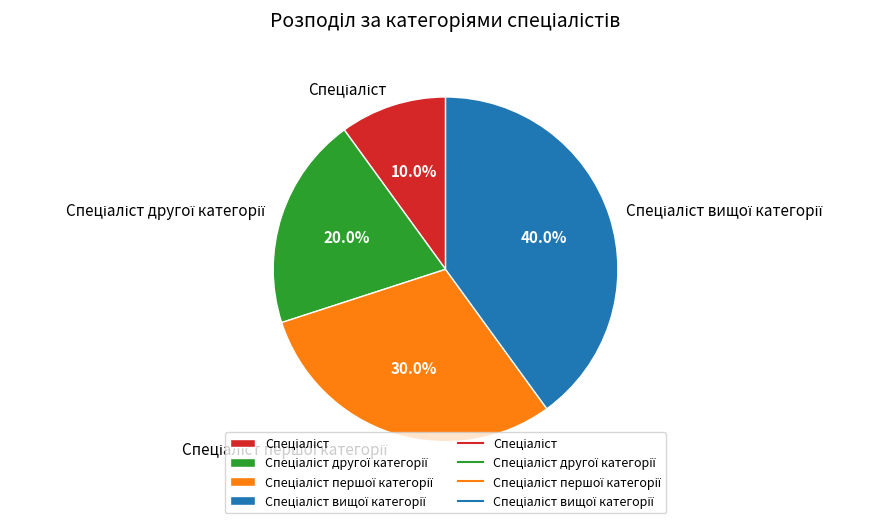

Does any single category account for the majority?

No